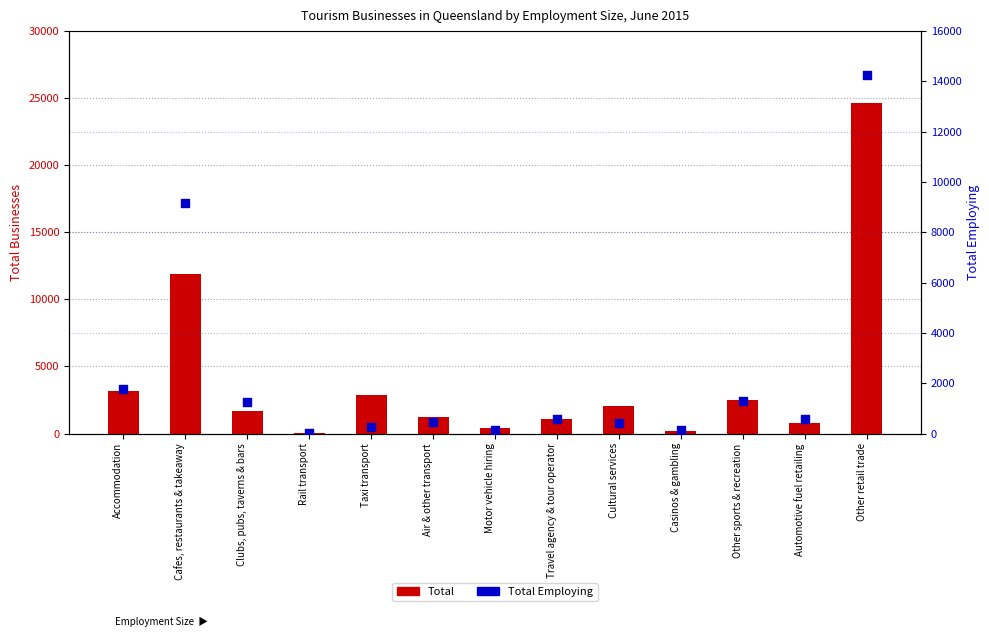

Which series has the widest spread of Y values?

Total